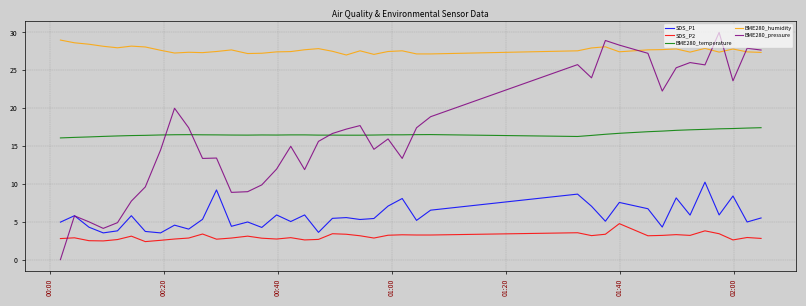

True or false: BME280_humidity and SDS_P1 cross at least once.

False